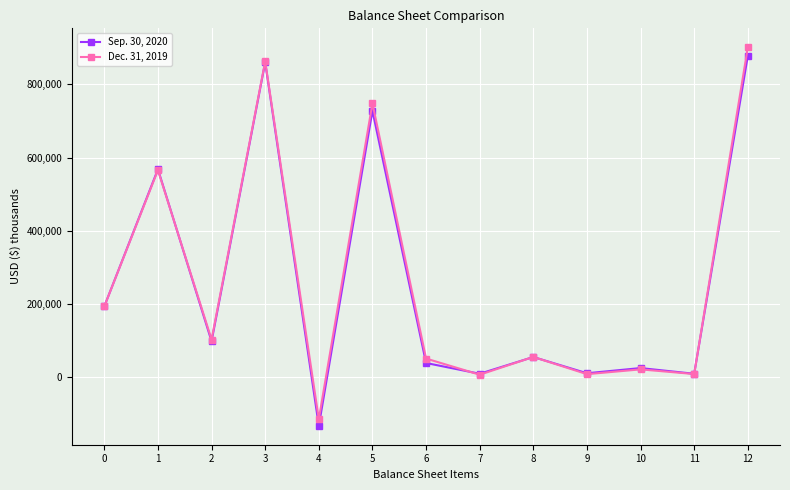

The Dec. 31, 2019 series shows 193658 at 0. True or false?

True